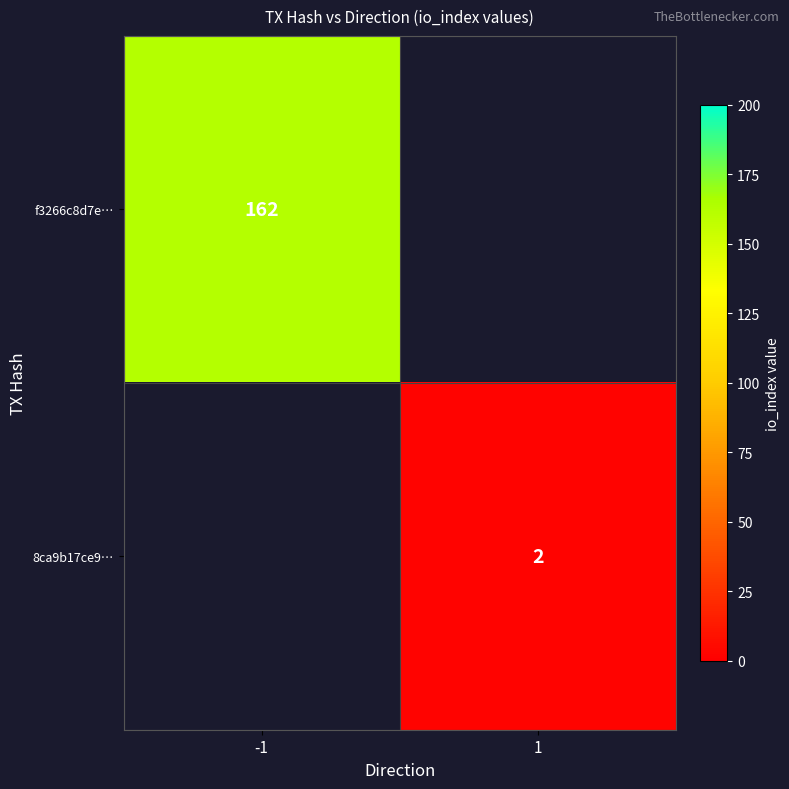

The value of 8ca9b17ce9… at 1 is 1. True or false?

False